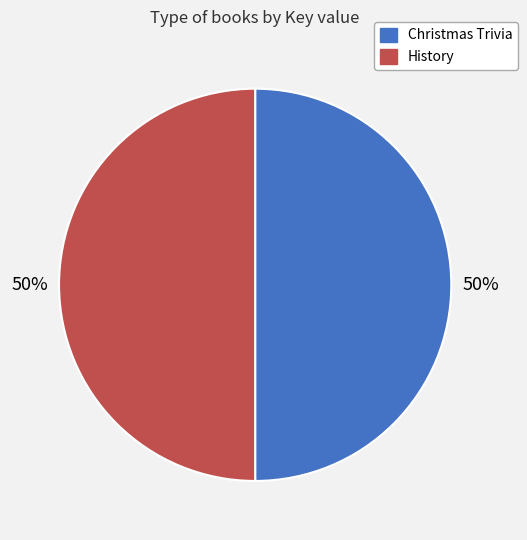

To the nearest percent, what portion does Christmas Trivia represent?

50%